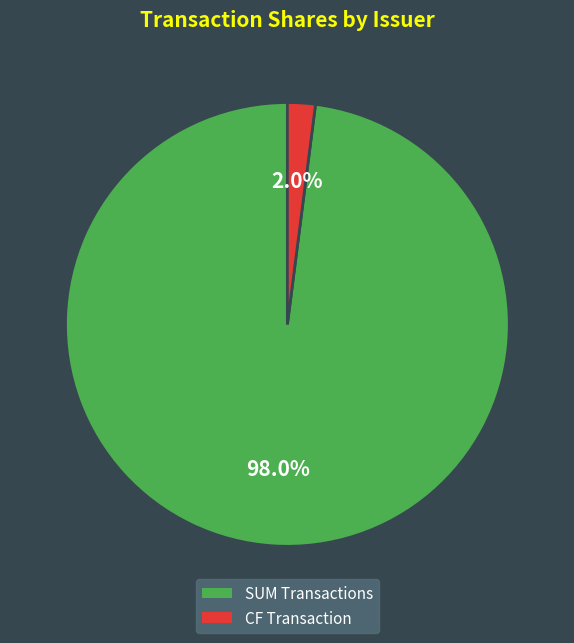

Does any single category account for the majority?

Yes